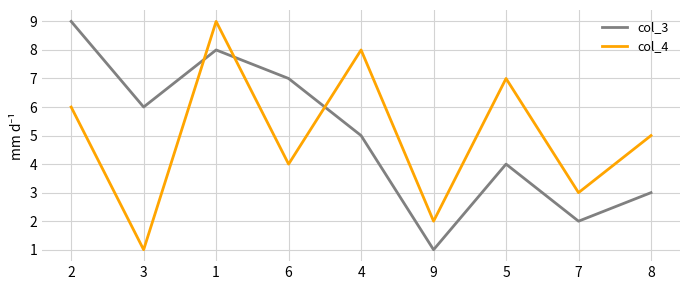

True or false: col_4 has a value of 9 at 1.

True